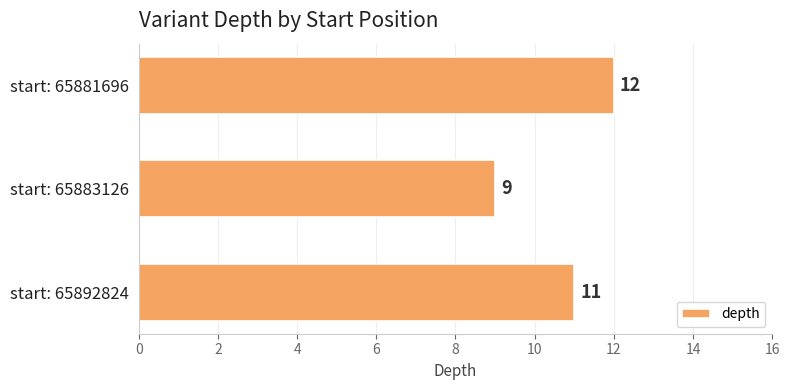

What is the ratio of the value at start: 65892824 to the value at start: 65881696?

0.9